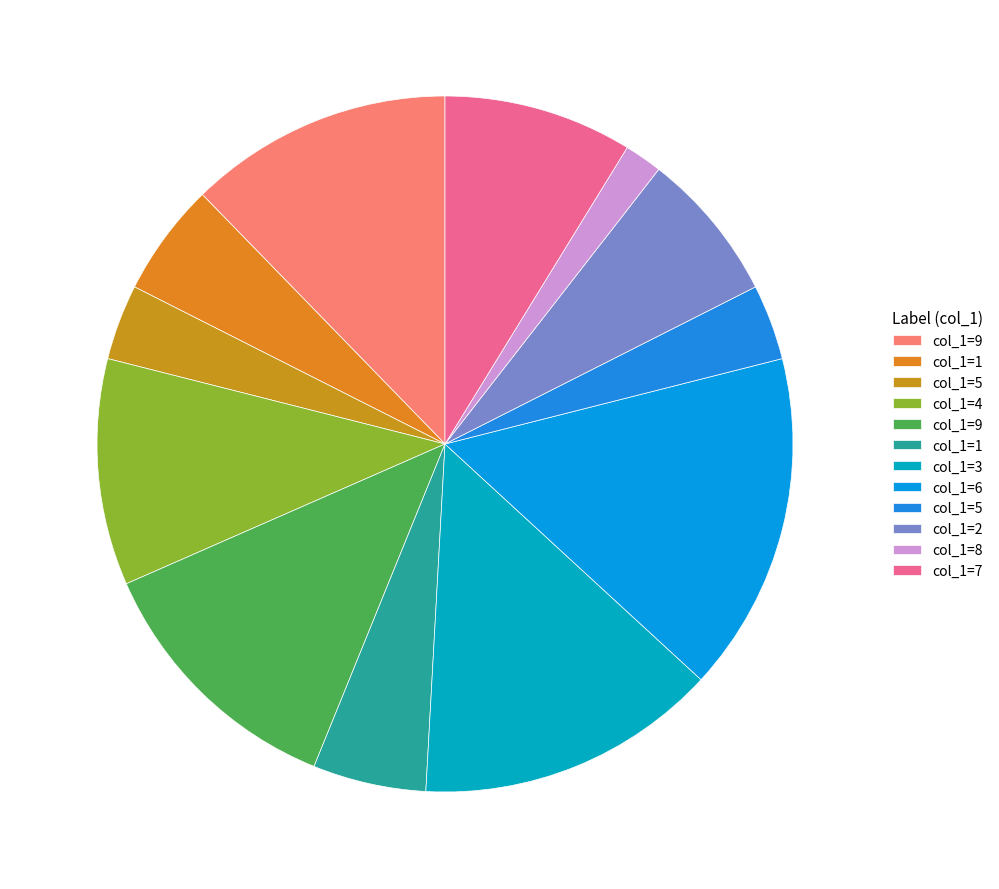

Count the number of slices in the pie.

12